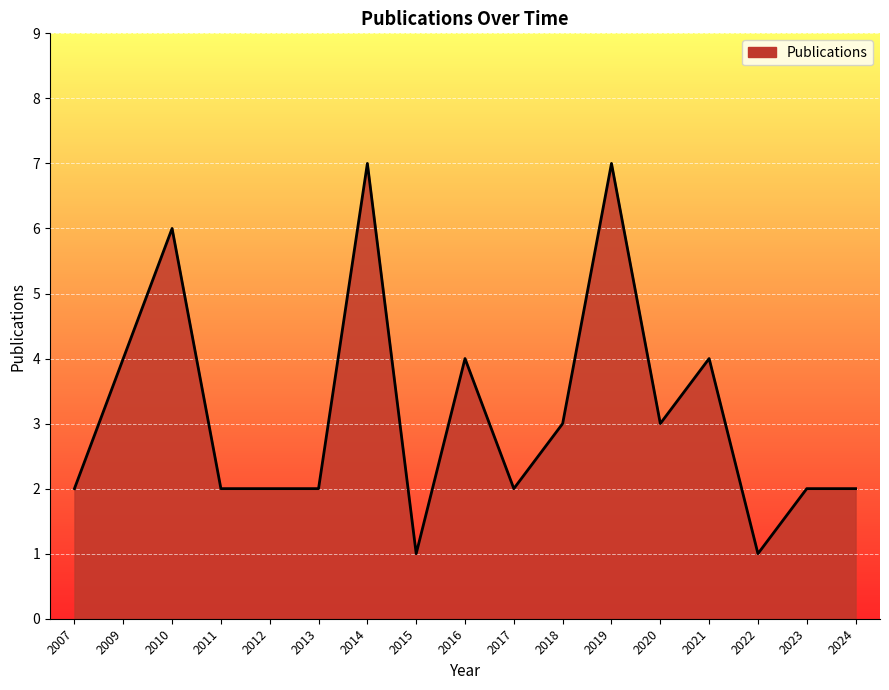

Read the value at 2009.

4